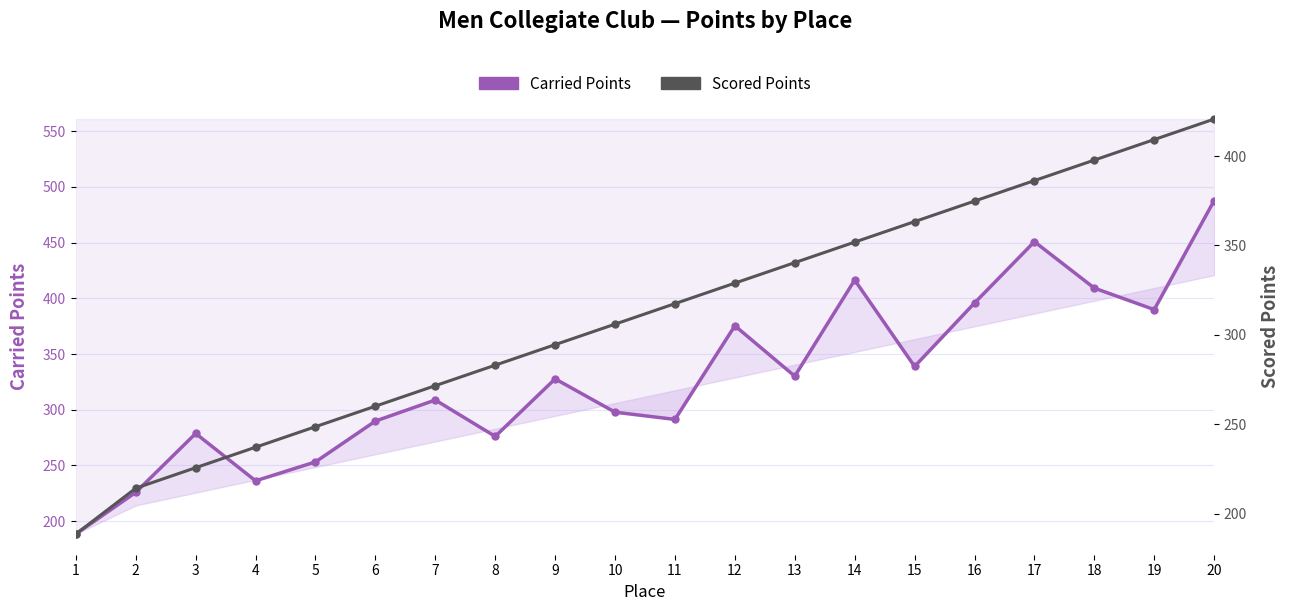

Between which two adjacent categories do Scored Points and Carried Points first intersect?

3 and 4